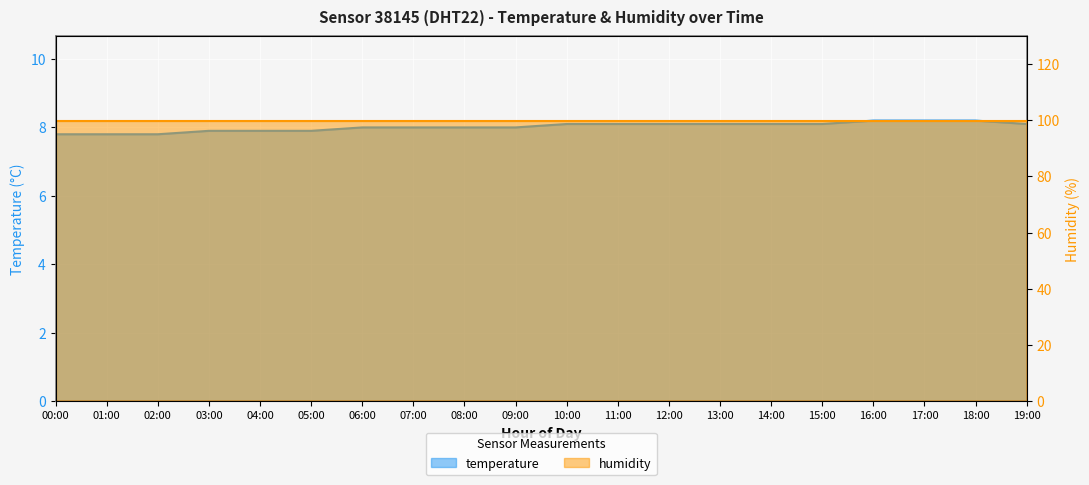

True or false: the data shows 8.0 at 06:00.

True